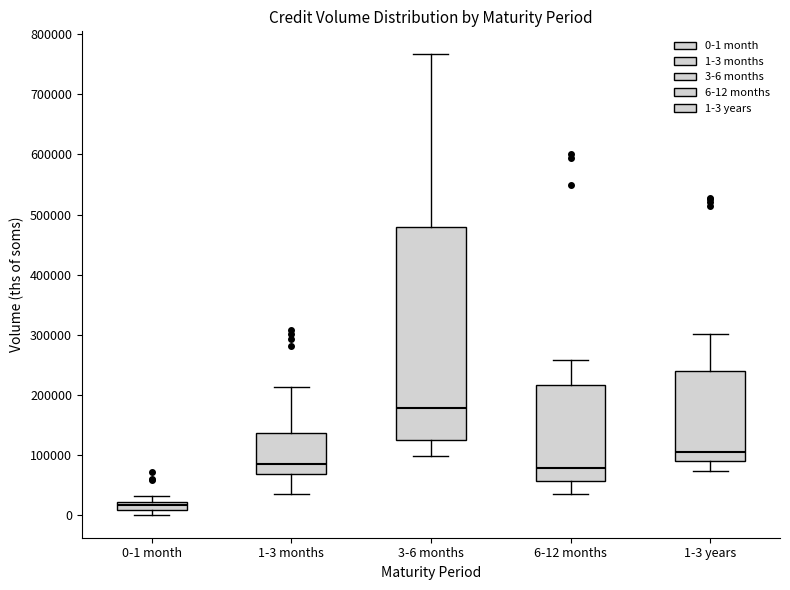

Where is the upper edge of the box for 0-1 month on the y-axis? The values are not printed on the chart, so give them approximately, as read against the axis.

20000